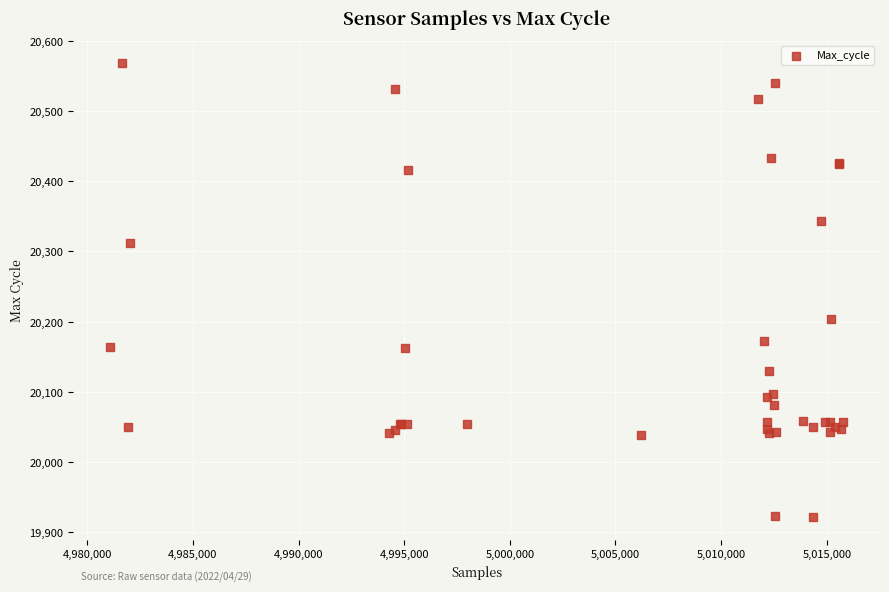

What Y value in the scatter plot is closest to 20245?

20203